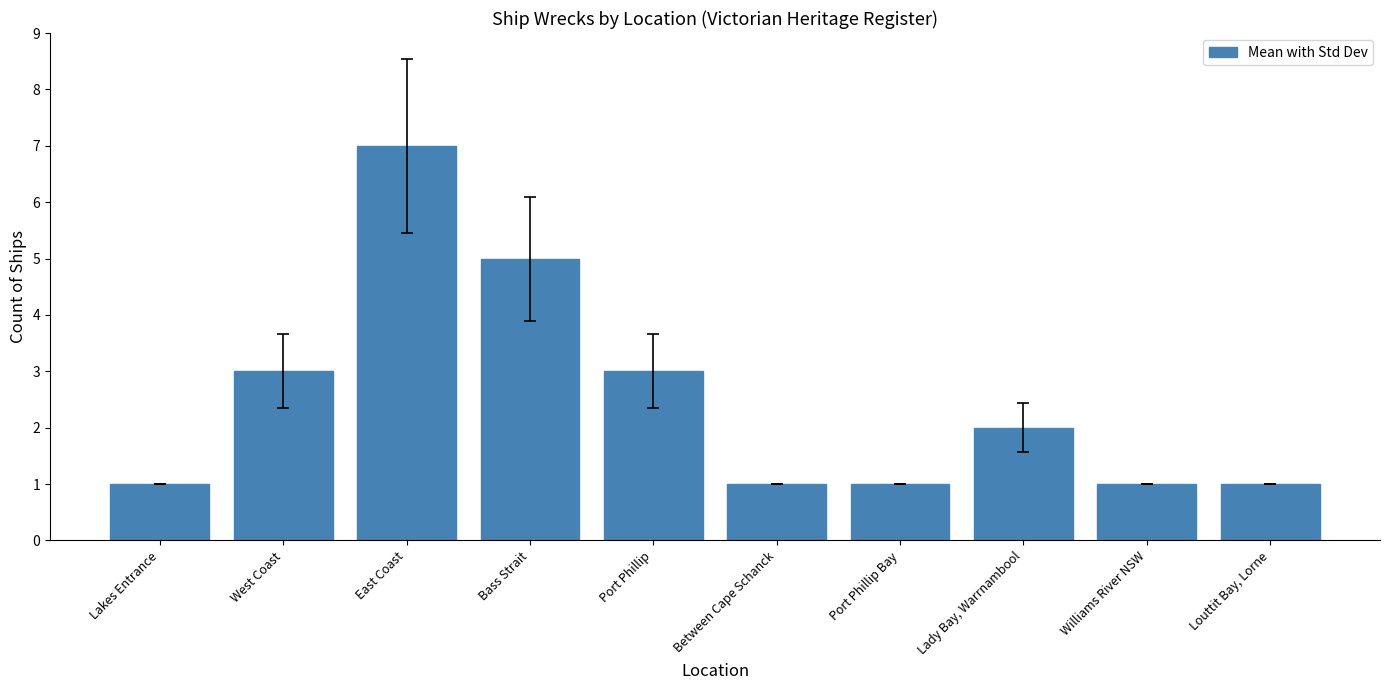

How many data points are less than 2?

5